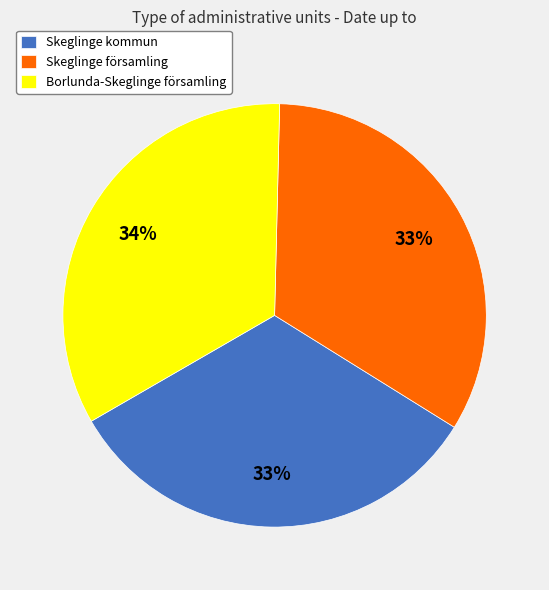

Does Skeglinge församling represent more than half of the total?

No